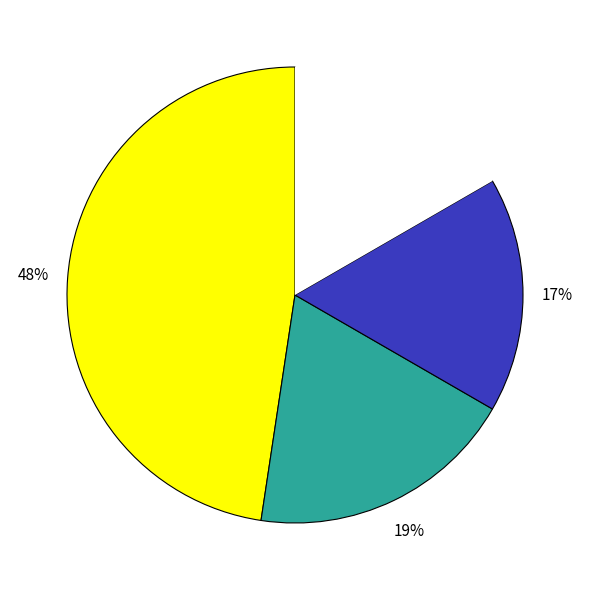

How many slices are in this pie chart?

4